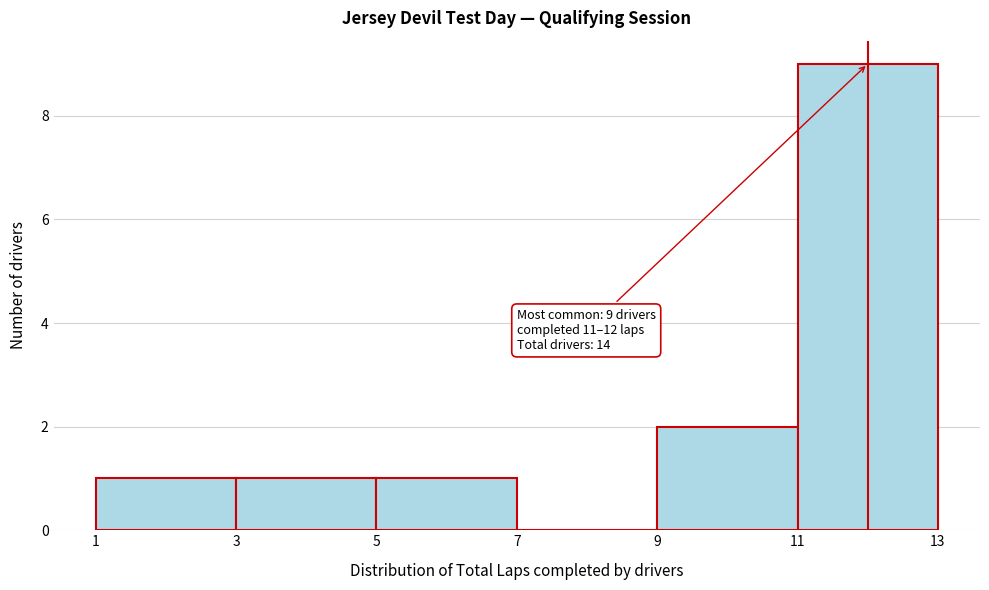

Over which range of the x-axis is the bar tallest?

11 to 13